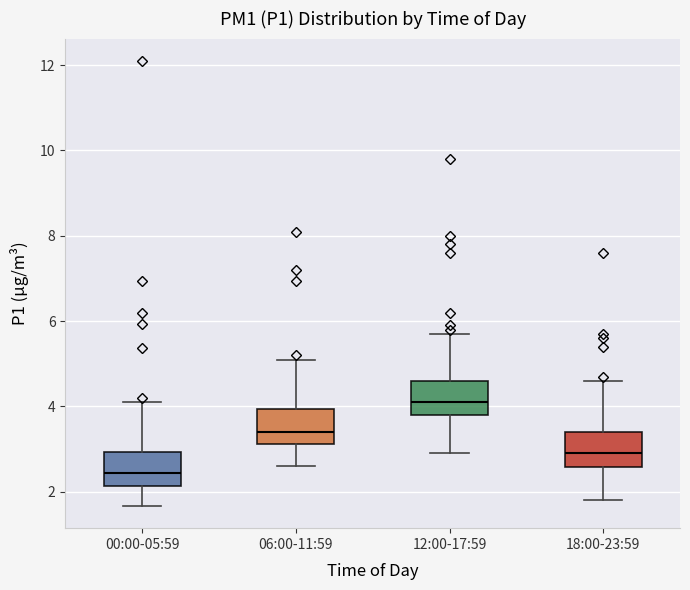

Which box has the highest median line?

12:00-17:59